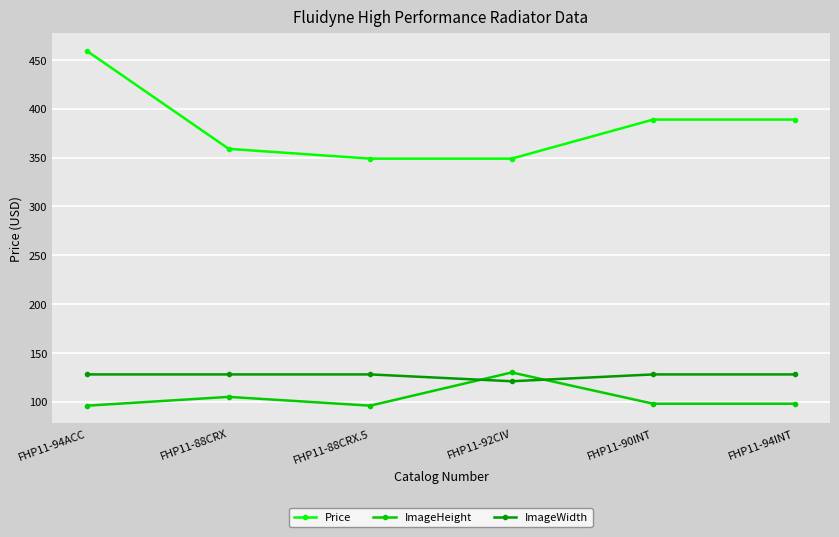

How many values in the ImageWidth series are below 128?

1